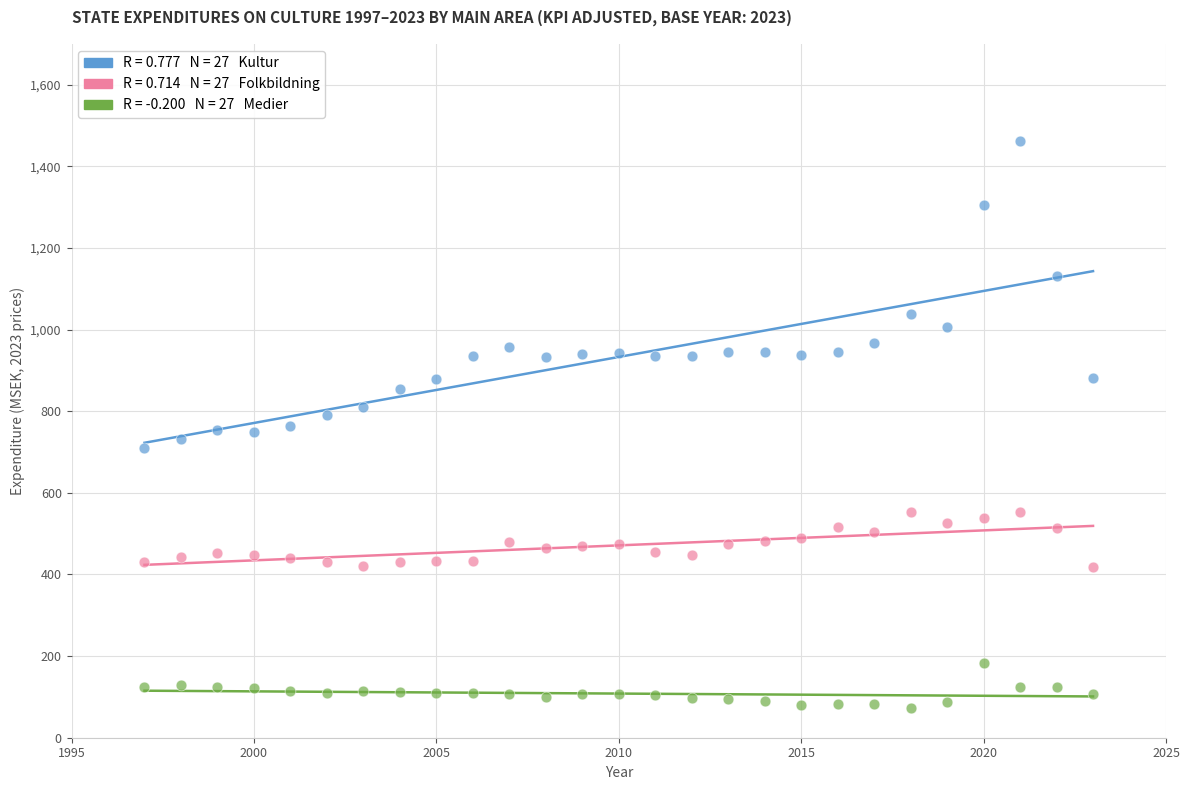

Across all data points, what is the range of X values (max minus min)?

26